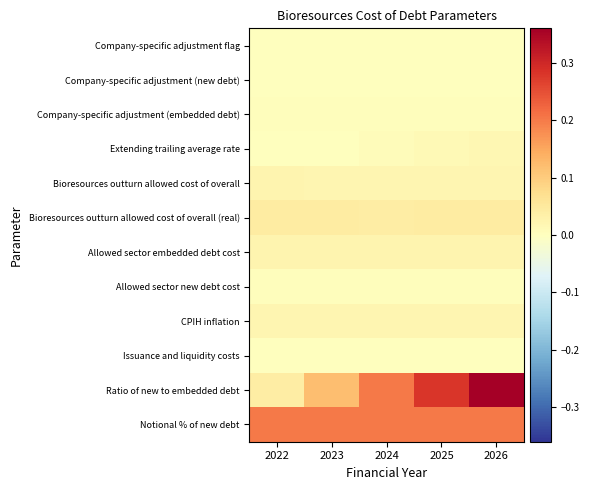

Reading left to right, extract all data points from this chart.

Company-specific adjustment flag: 2022=0.0	2023=0.0	2024=0.0	2025=0.0	2026=0.0
Company-specific adjustment (new debt): 2022=0.0	2023=0.0	2024=0.0	2025=0.0	2026=0.0
Company-specific adjustment (embedded debt): 2022=0.0	2023=0.0	2024=0.0	2025=0.0	2026=0.0
Extending trailing average rate: 2022=0.0	2023=0.0	2024=0.0	2025=0.0	2026=0.0
Bioresources outturn allowed cost of overall: 2022=0.0	2023=0.0	2024=0.0	2025=0.0	2026=0.0
Bioresources outturn allowed cost of overall (real): 2022=0.0	2023=0.0	2024=0.0	2025=0.0	2026=0.0
Allowed sector embedded debt cost: 2022=0.0	2023=0.0	2024=0.0	2025=0.0	2026=0.0
Allowed sector new debt cost: 2022=0.0	2023=0.0	2024=0.0	2025=0.0	2026=0.0
CPIH inflation: 2022=0.0	2023=0.0	2024=0.0	2025=0.0	2026=0.0
Issuance and liquidity costs: 2022=0.0	2023=0.0	2024=0.0	2025=0.0	2026=0.0
Ratio of new to embedded debt: 2022=0.0	2023=0.1	2024=0.2	2025=0.3	2026=0.4
Notional % of new debt: 2022=0.2	2023=0.2	2024=0.2	2025=0.2	2026=0.2